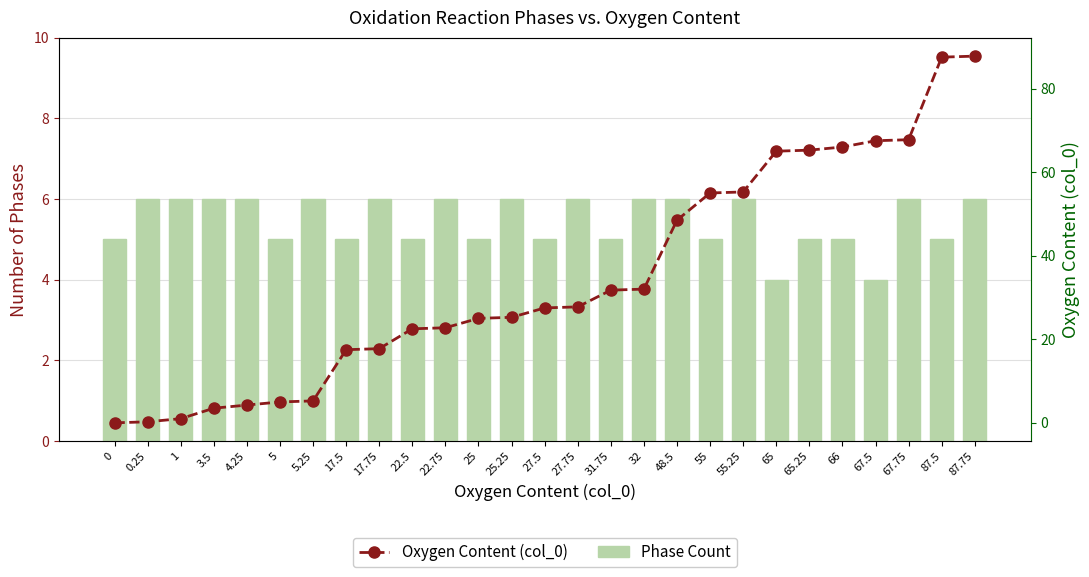

Is the value of Oxygen Content (col_0) at 1 greater than the value of Phase Count at 32?

No